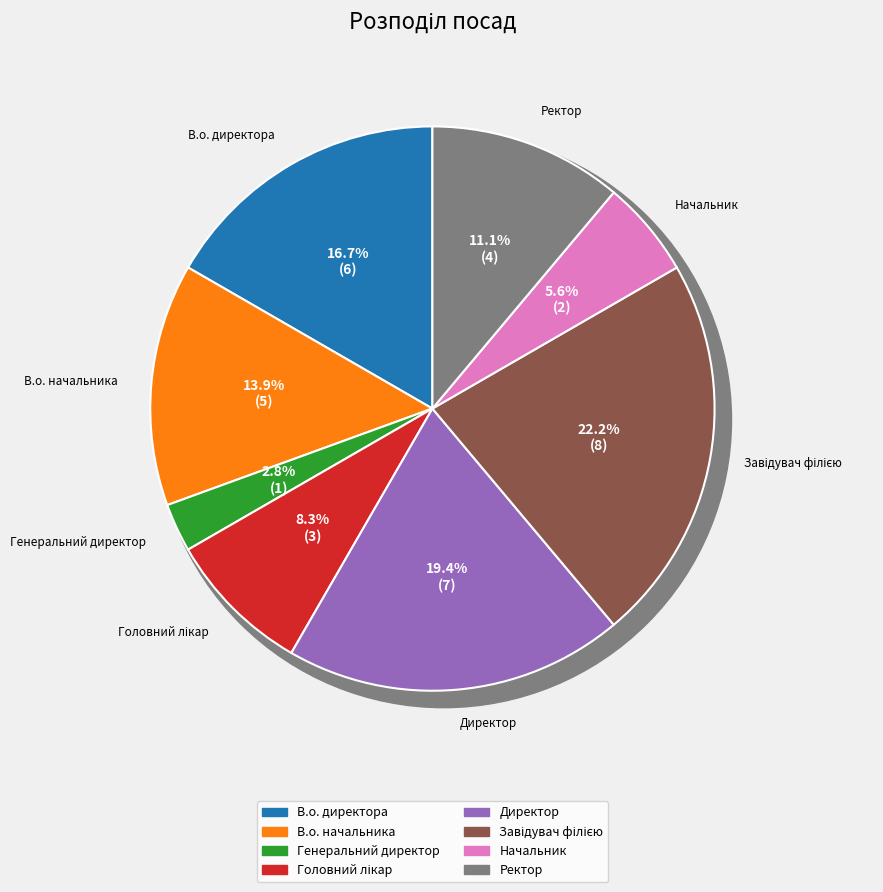

Approximately how many times larger is the value at Ректор compared to Завідувач філією?

0.5